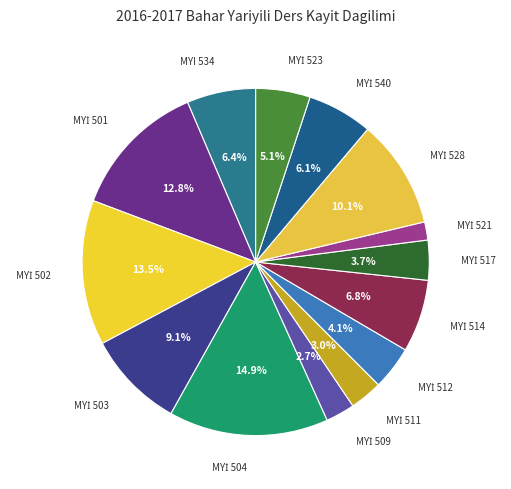

Count the number of slices in the pie.

14